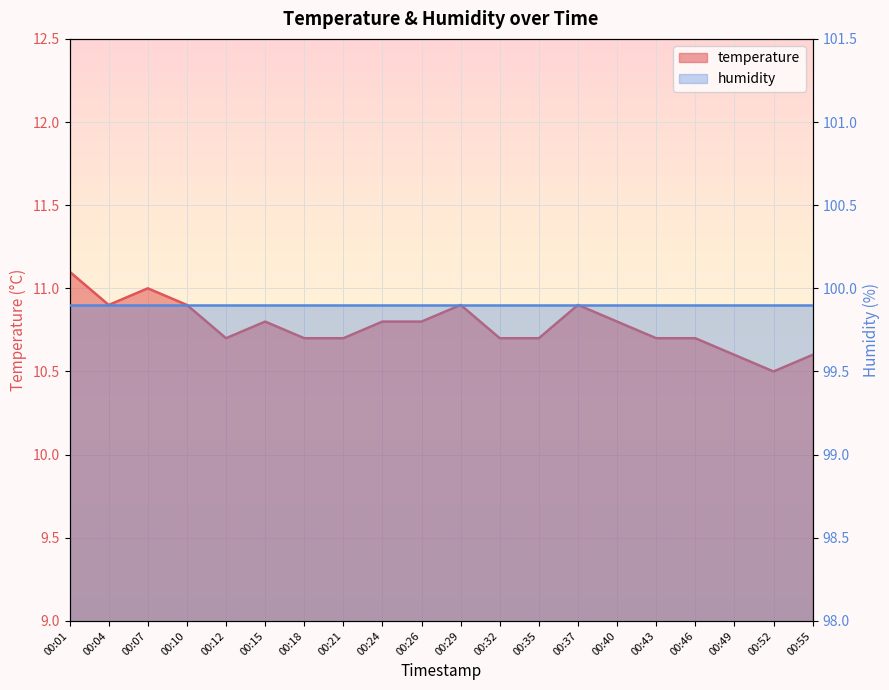

What value does the data have at 00:29?

10.9